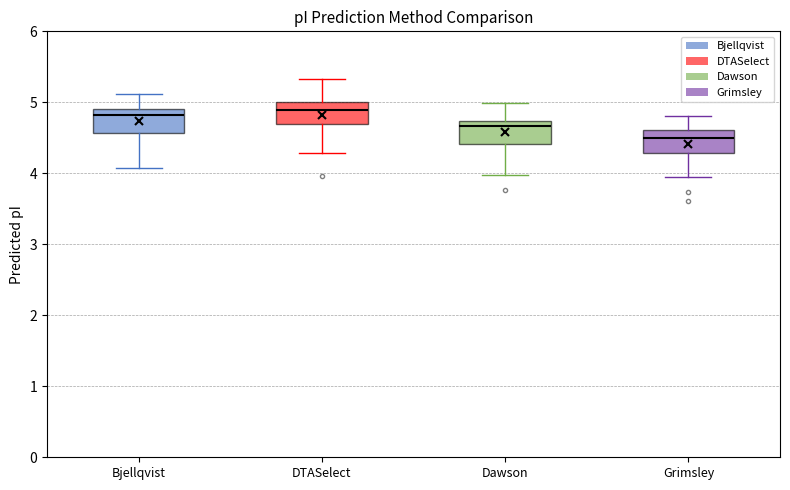

Reading left to right, transcribe this box plot: for each box, give where its median line is, the range the box spans, and where its two whiskers end, as read against the y-axis. The values are not printed on the chart, so give them approximately, as read against the axis.

Bjellqvist: median 4.8, box 4.6 to 4.9, whiskers 4.1 to 5.1
DTASelect: median 4.9, box 4.7 to 5.0, whiskers 4.3 to 5.3
Dawson: median 4.7 (just below the box's upper edge), box 4.4 to 4.7, whiskers 4.0 to 5.0
Grimsley: median 4.5, box 4.3 to 4.6, whiskers 3.9 to 4.8